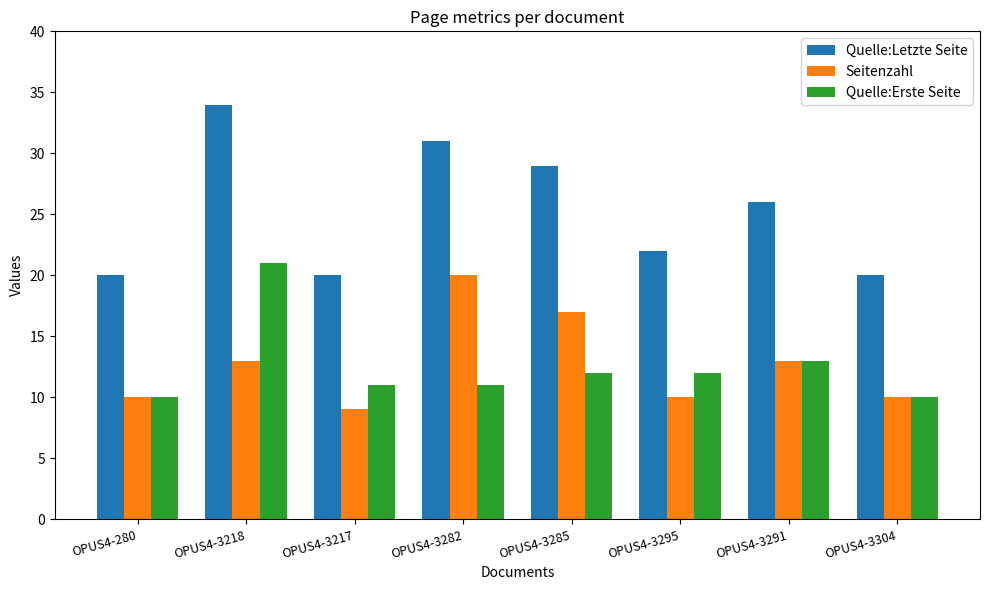

How many groups of bars are there?

8